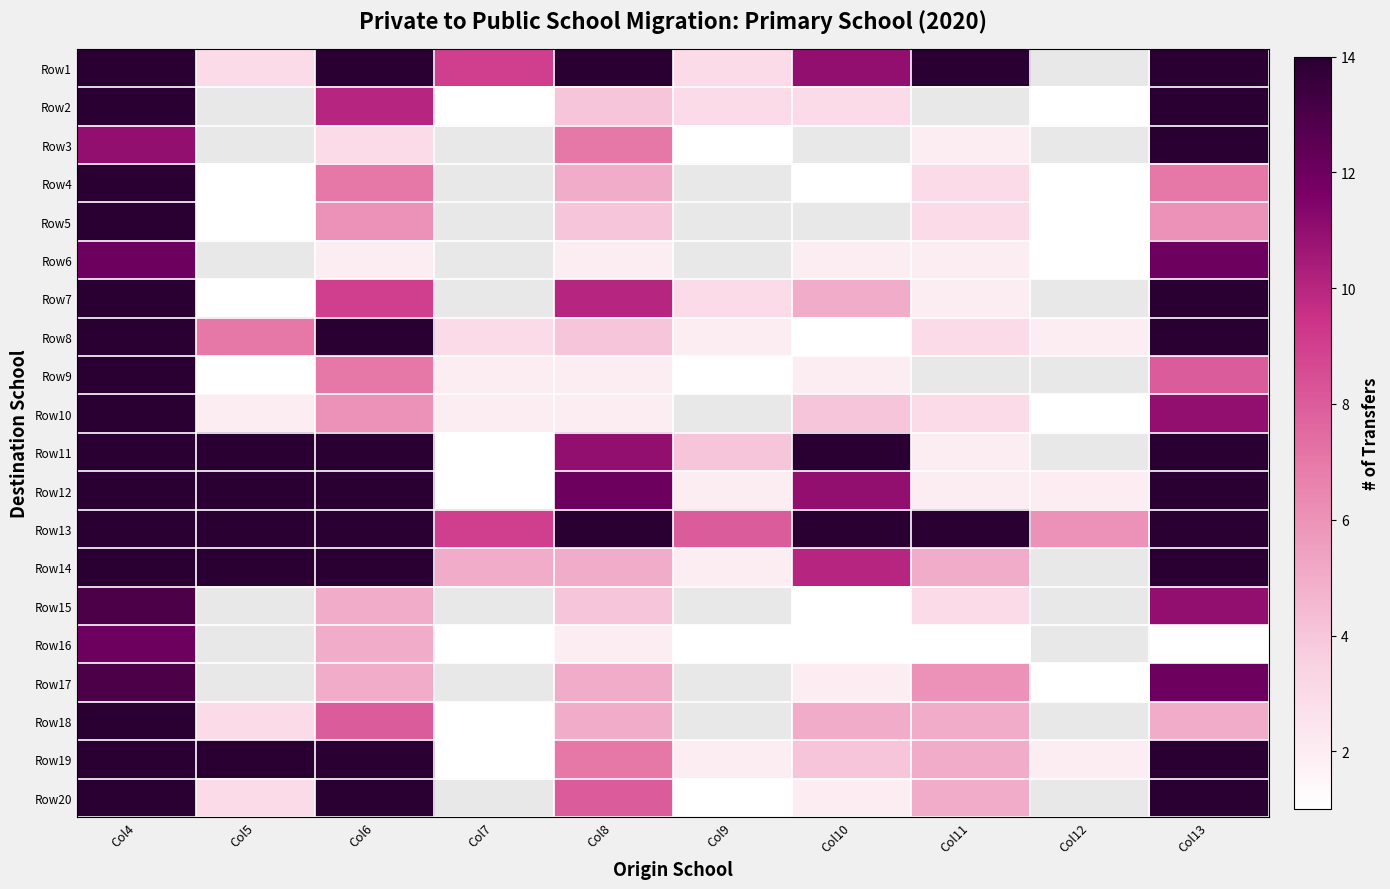

Rank the series at Col4 from highest to lowest value.

Row13, Row1, Row12, Row11, Row14, Row8, Row2, Row19, Row20, Row10, Row4, Row7, Row18, Row9, Row5, Row15, Row17, Row6, Row16, Row3